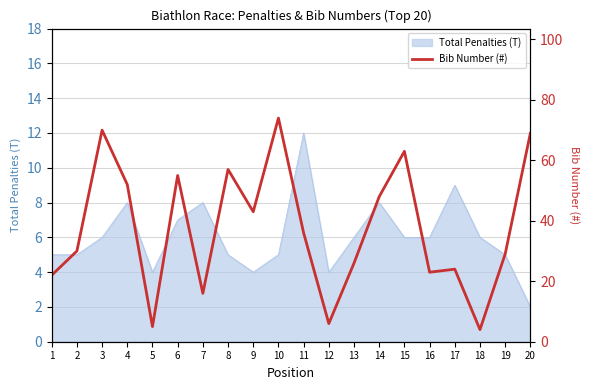

Where is the first local minimum?

5